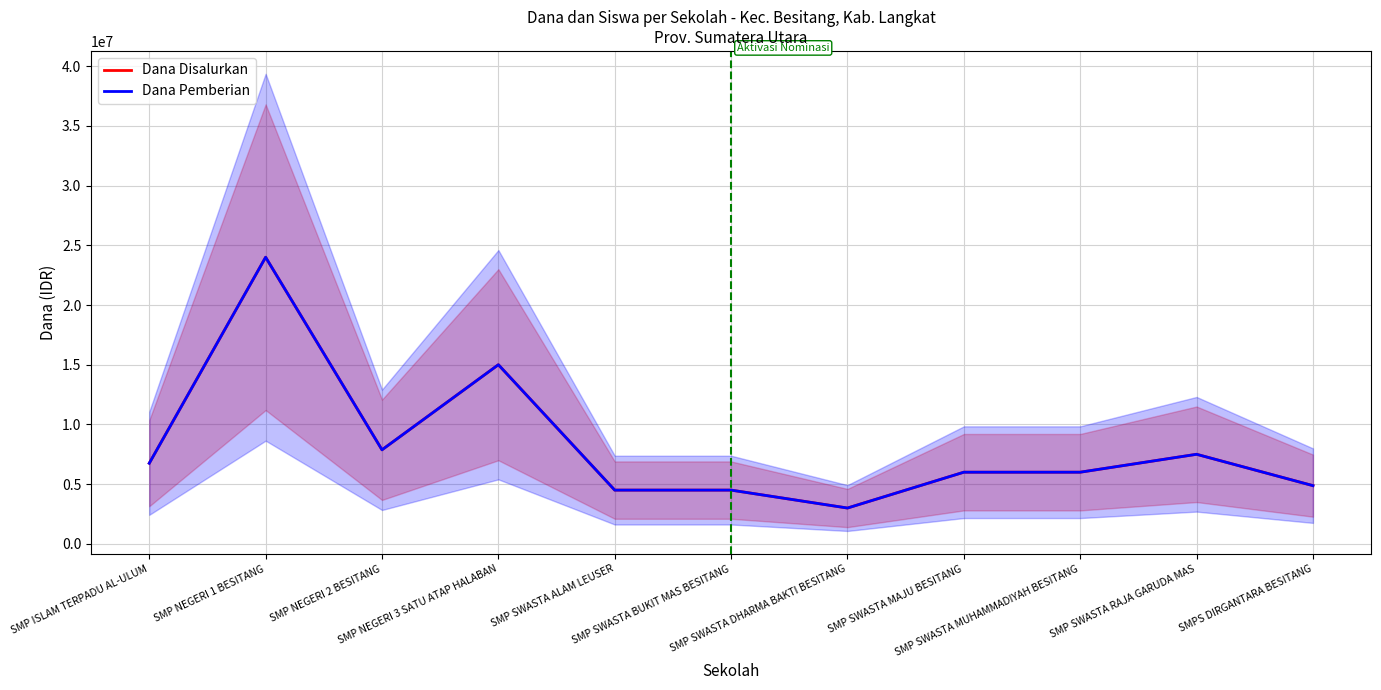

Read the Dana Pemberian value at SMP SWASTA RAJA GARUDA MAS, to the nearest 10.

7500000